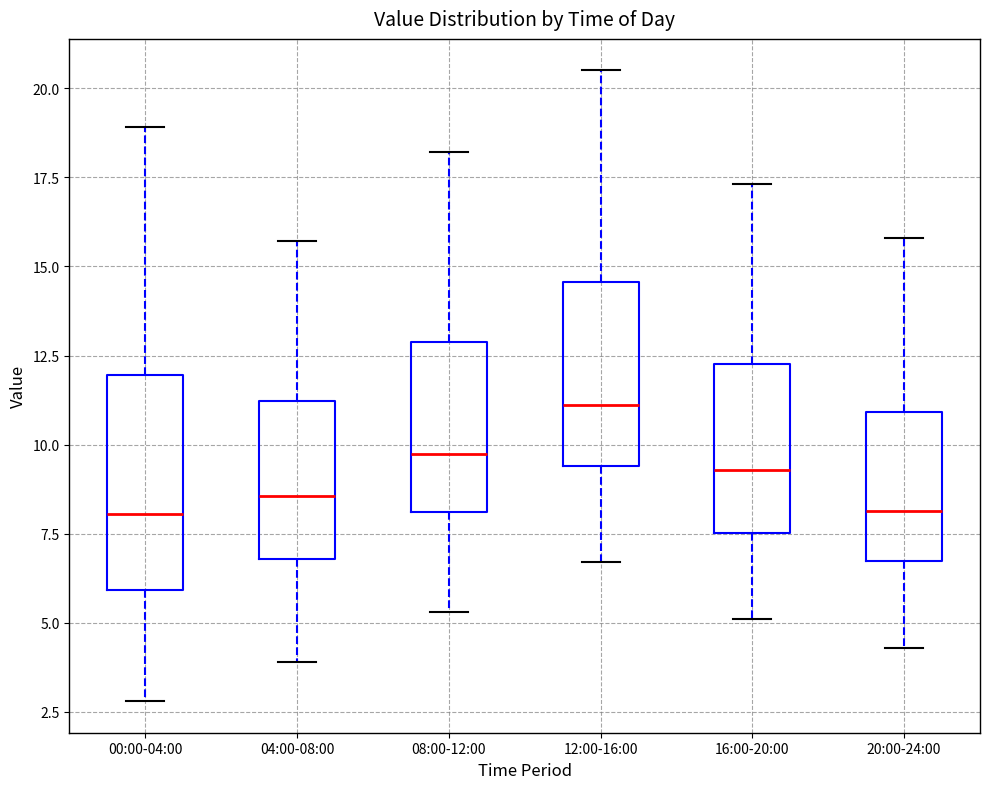

Where is the lower edge of the box for 20:00-24:00 on the y-axis? The values are not printed on the chart, so give them approximately, as read against the axis.

6.5